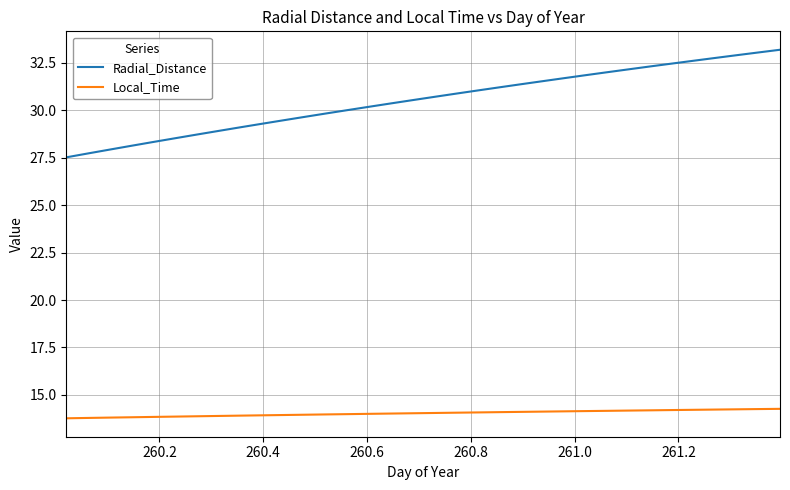

Which series has the largest total across all categories?

Radial_Distance